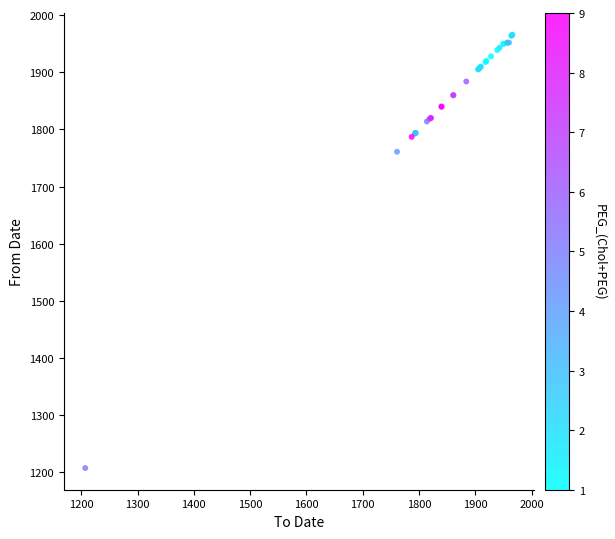

What Y value in the scatter plot is closest to 1586?

1761